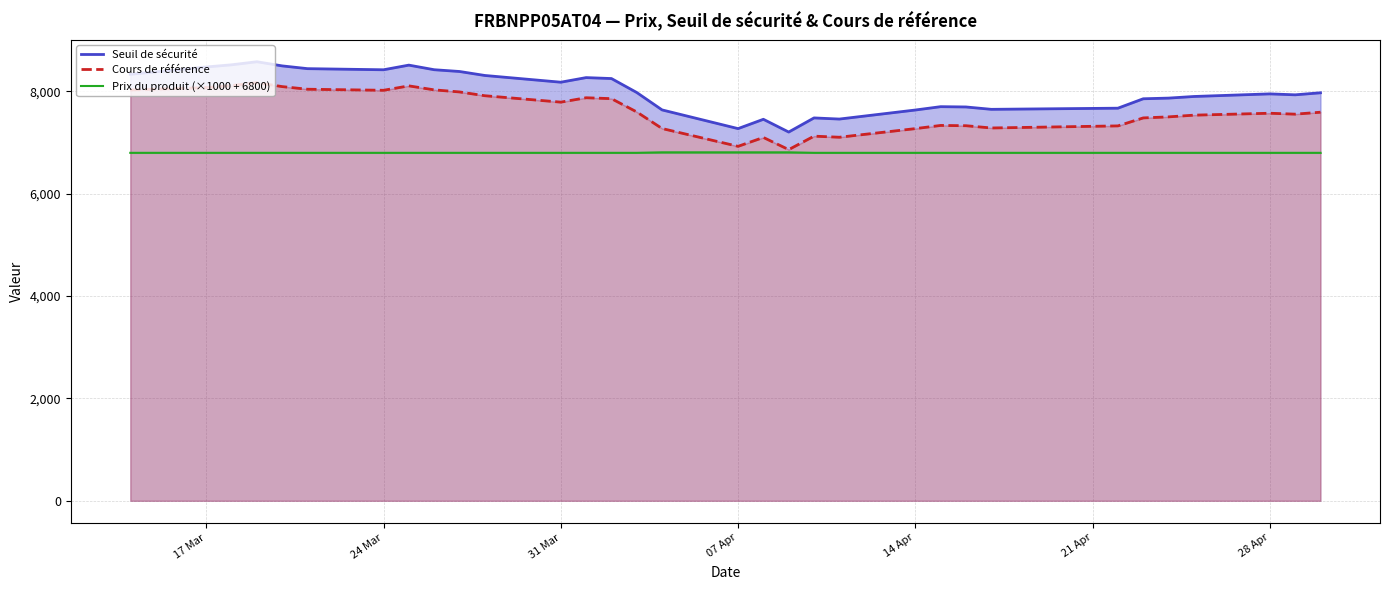

What is the label of the 1st point from the left?

17 Mar